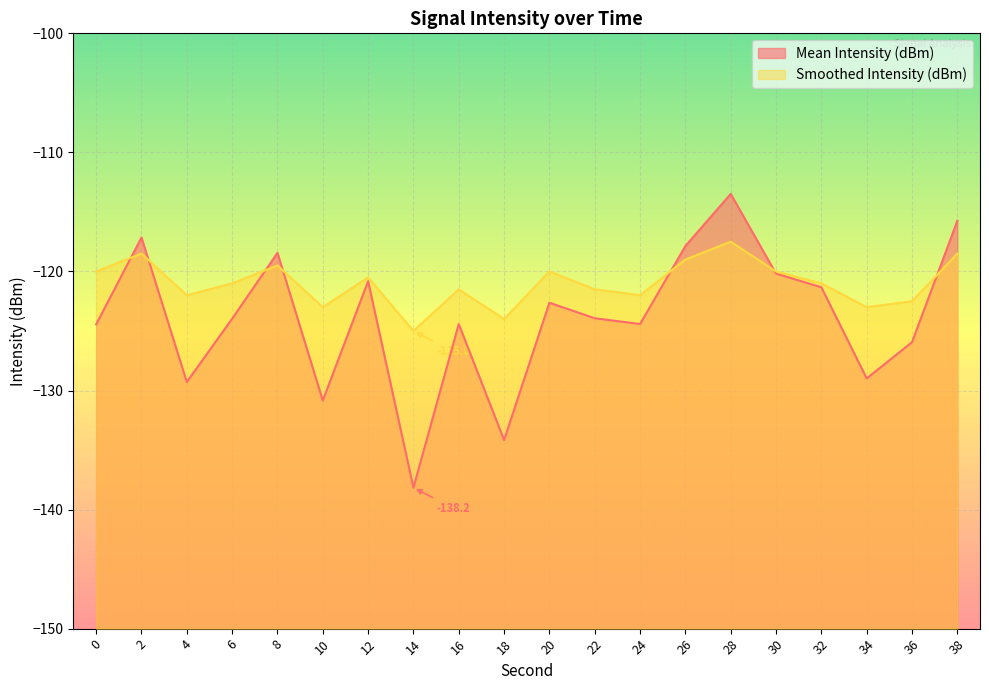

Which series has the widest spread of values?

Mean Intensity (dBm)